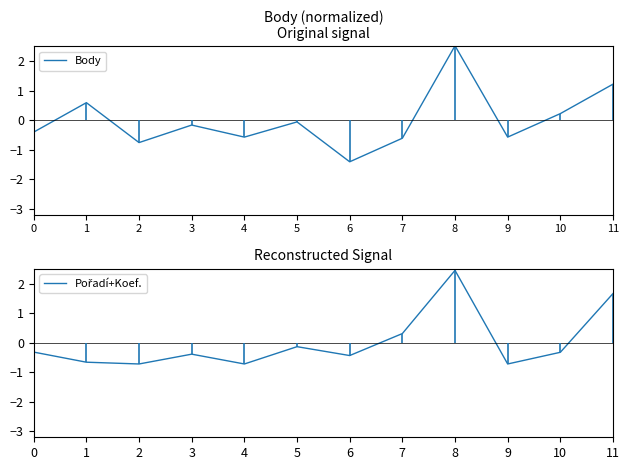

True or false: Pořadí+Koef. and Body intersect in this chart.

True